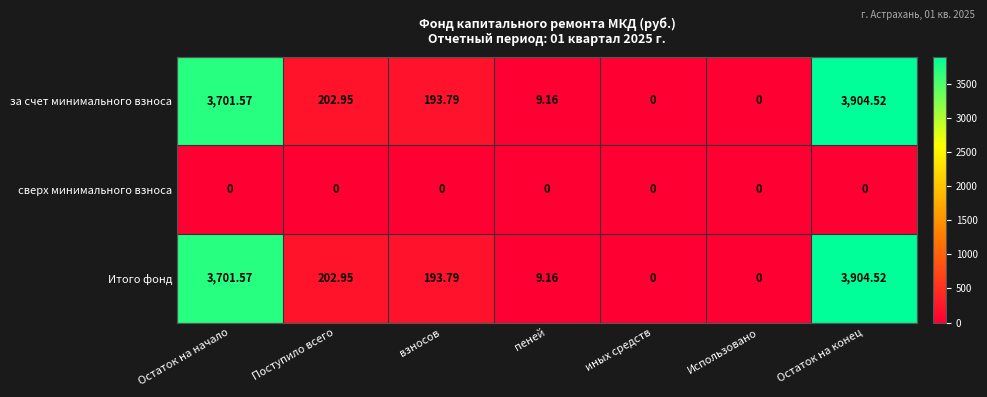

At which label does Итого фонд first exceed 193?

Остаток на начало